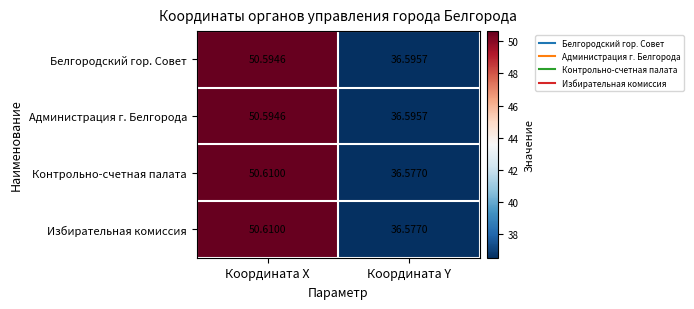

Where does the Белгородский гор. Совет series first go above 50?

Координата X